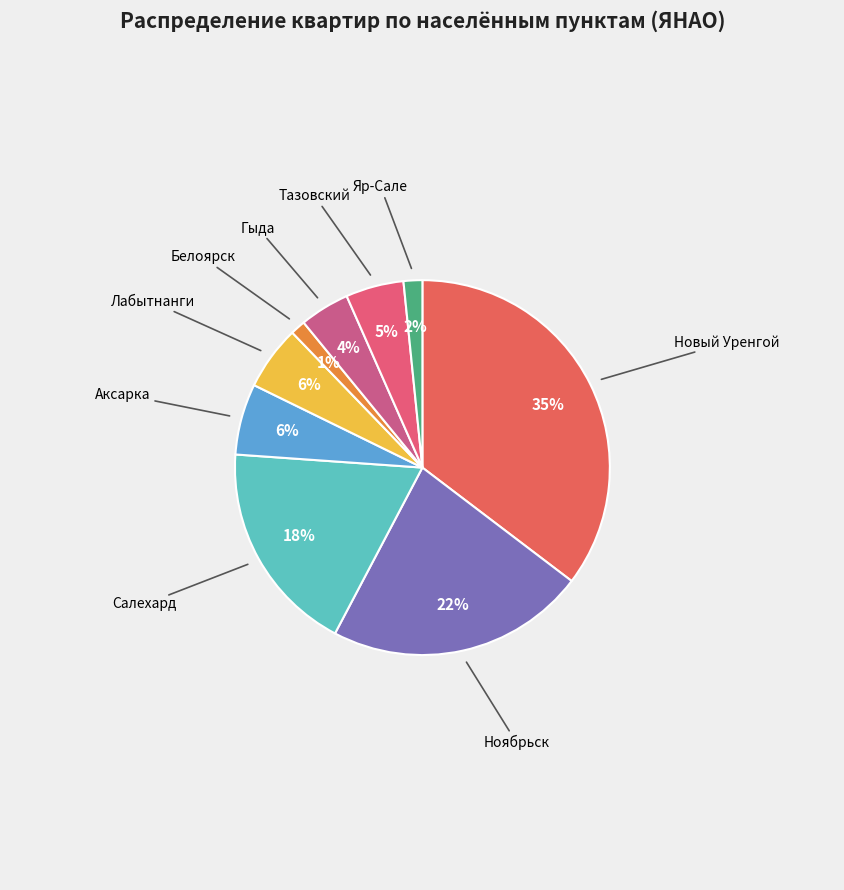

Which category has the smallest portion of the pie?

Белоярск